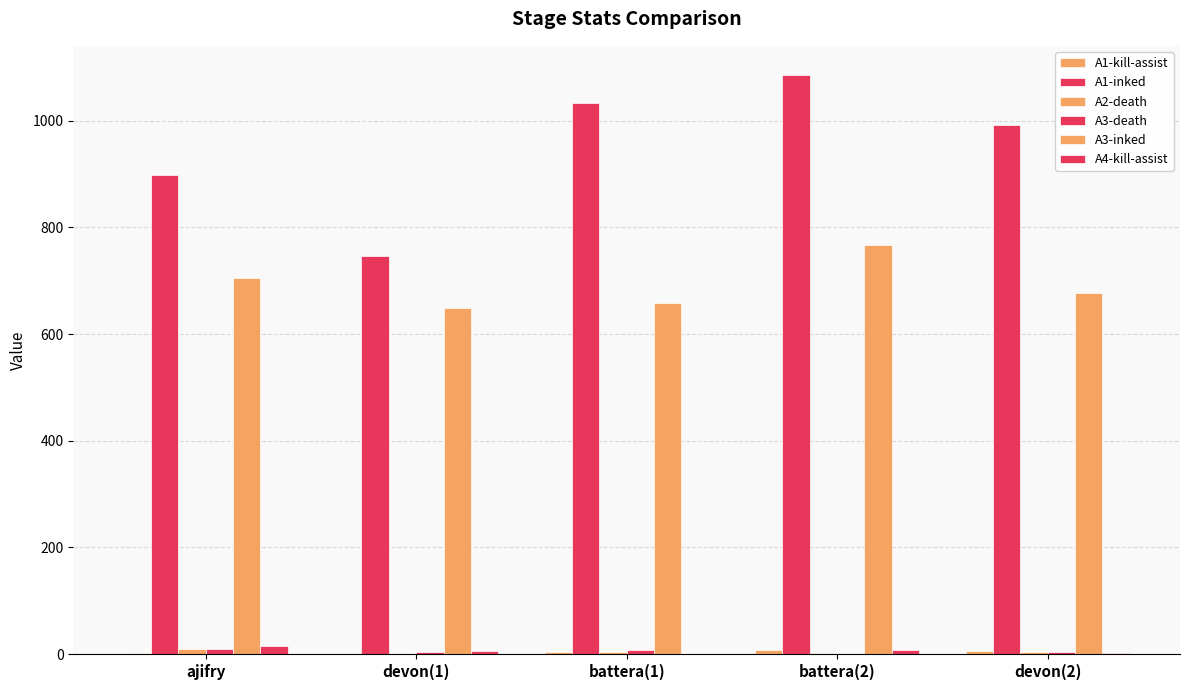

Does the chart contain stacked bars?

No